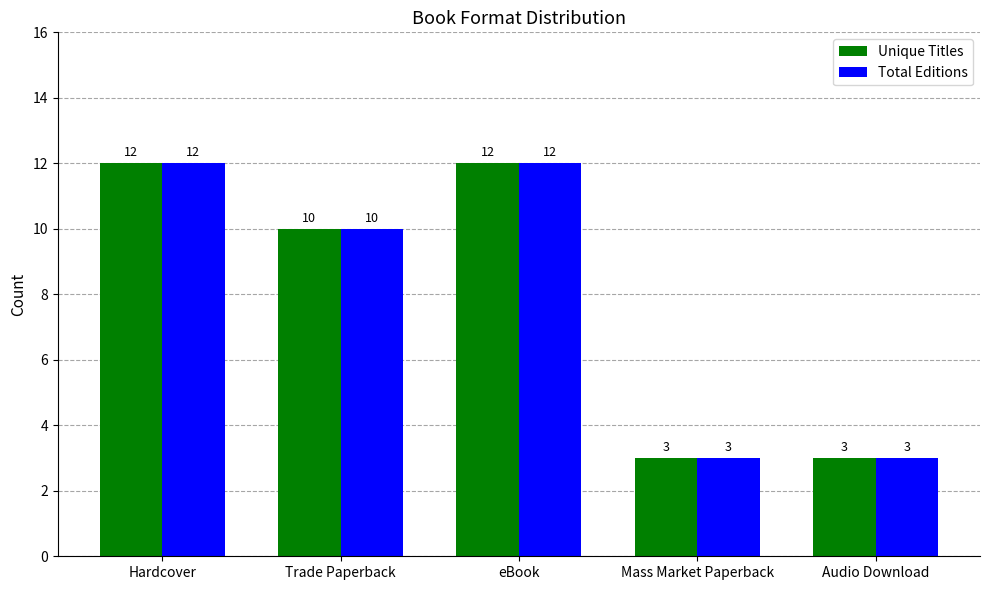

True or false: Total Editions has a value of 6 at eBook.

False